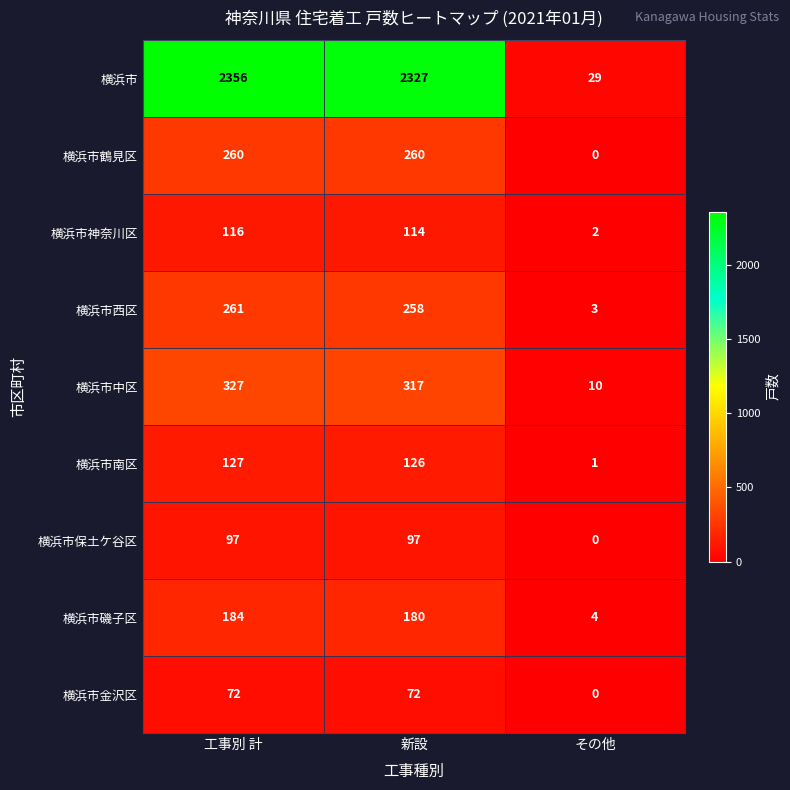

The value of 横浜市南区 at 工事別 計 is 127. True or false?

True